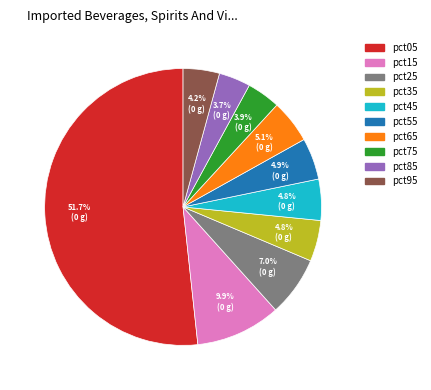

Is pct05 the majority of the pie?

Yes